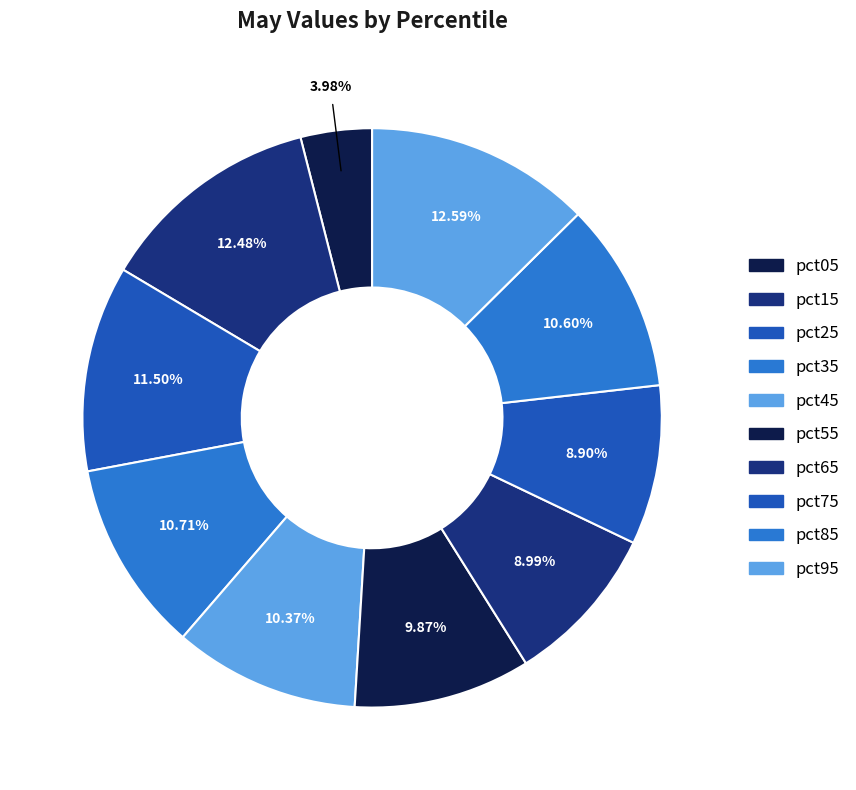

Count the number of slices in the pie.

10